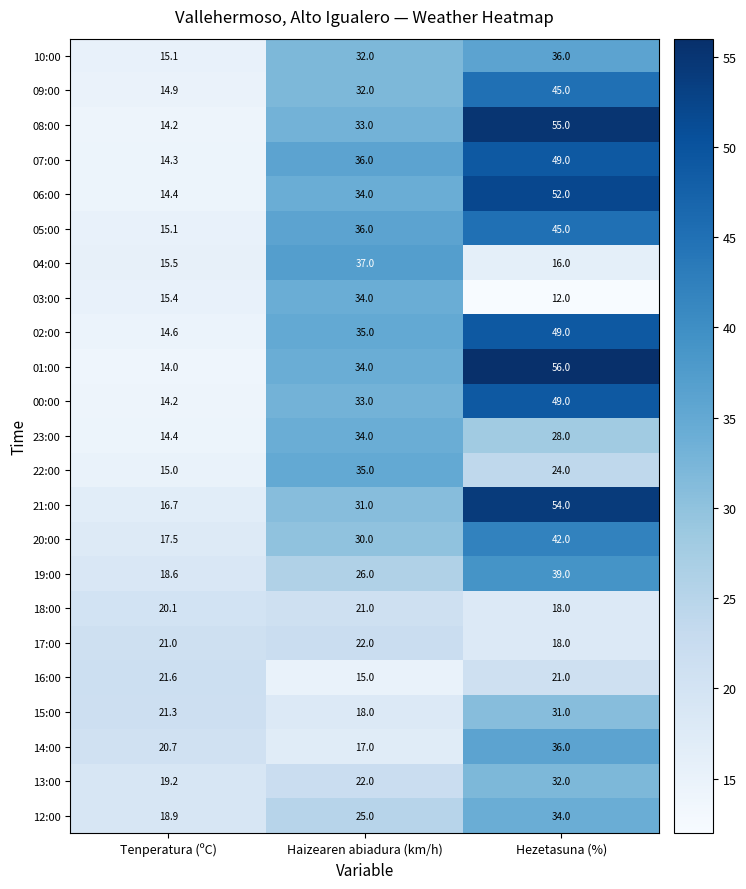

Where does the 22:00 series first go above 24?

Haizearen abiadura (km/h)